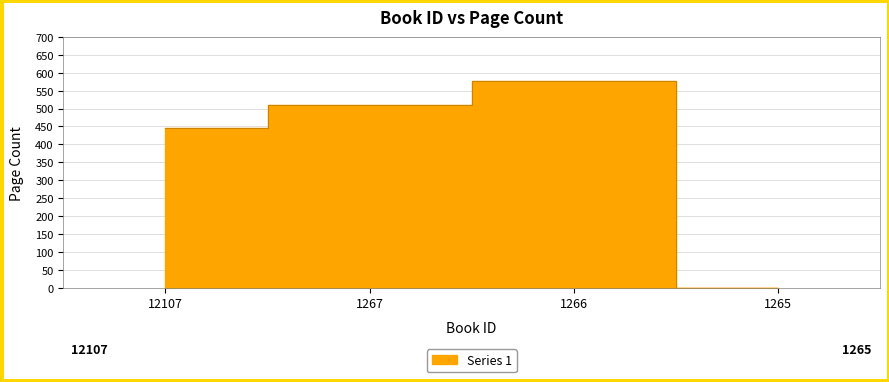

How many values are between 445 and 578?

3